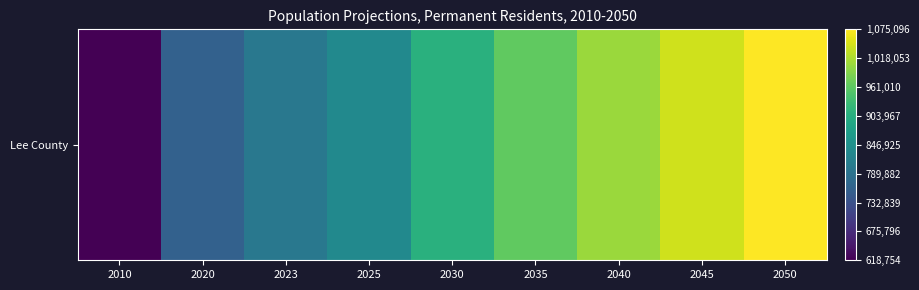

Which label corresponds to the smallest value in the chart?

2010